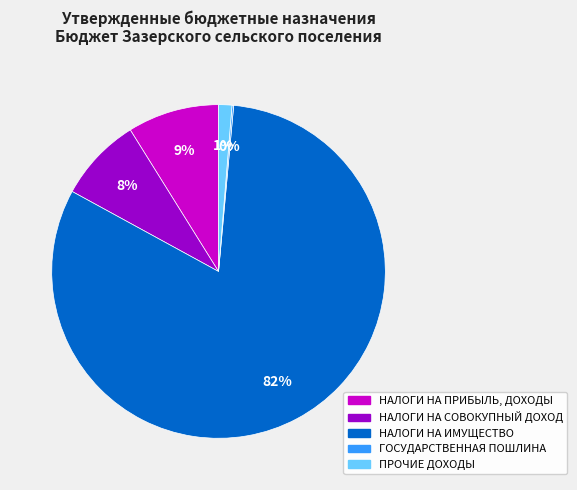

What is the majority slice?

НАЛОГИ НА ИМУЩЕСТВО